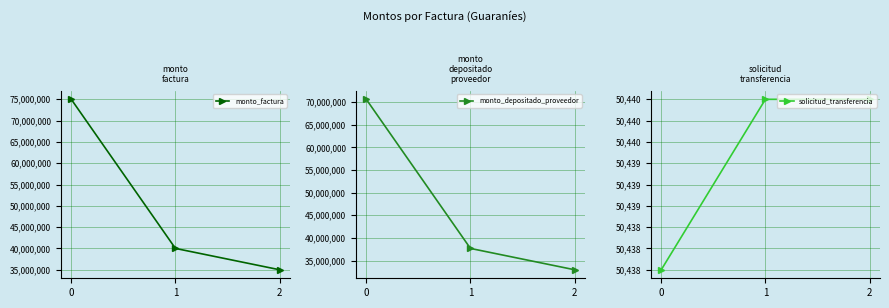

Read the solicitud_transferencia value at 0.

50438